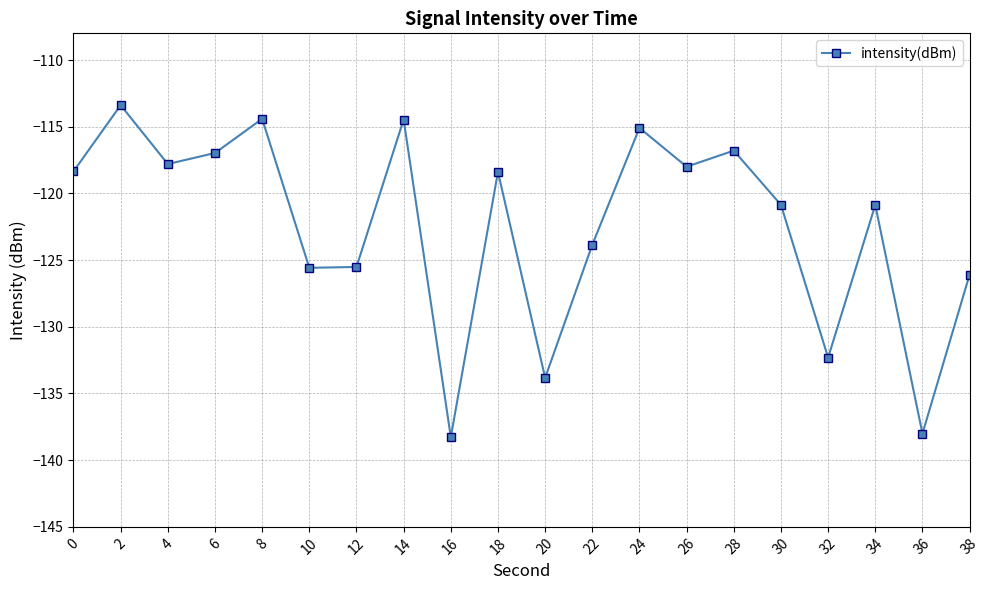

Count the number of data series in this chart.

1